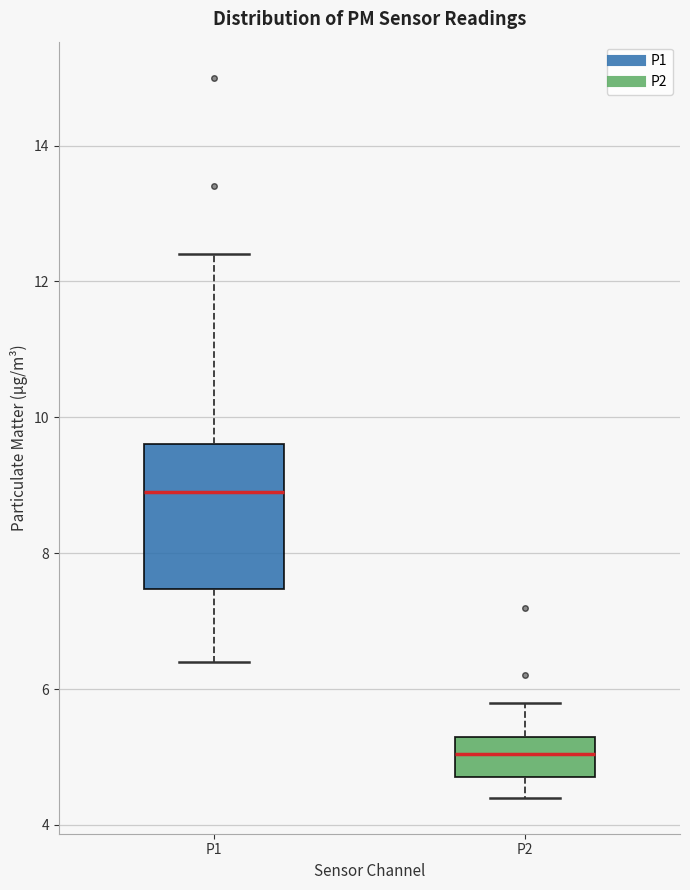

Reading left to right, transcribe this box plot: for each box, give where its median line is, the range the box spans, and where its two whiskers end, as read against the y-axis. The values are not printed on the chart, so give them approximately, as read against the axis.

P1: median 9.0, box 7.4 to 9.6, whiskers 6.4 to 12.4
P2: median 5.0, box 4.8 to 5.4, whiskers 4.4 to 5.8